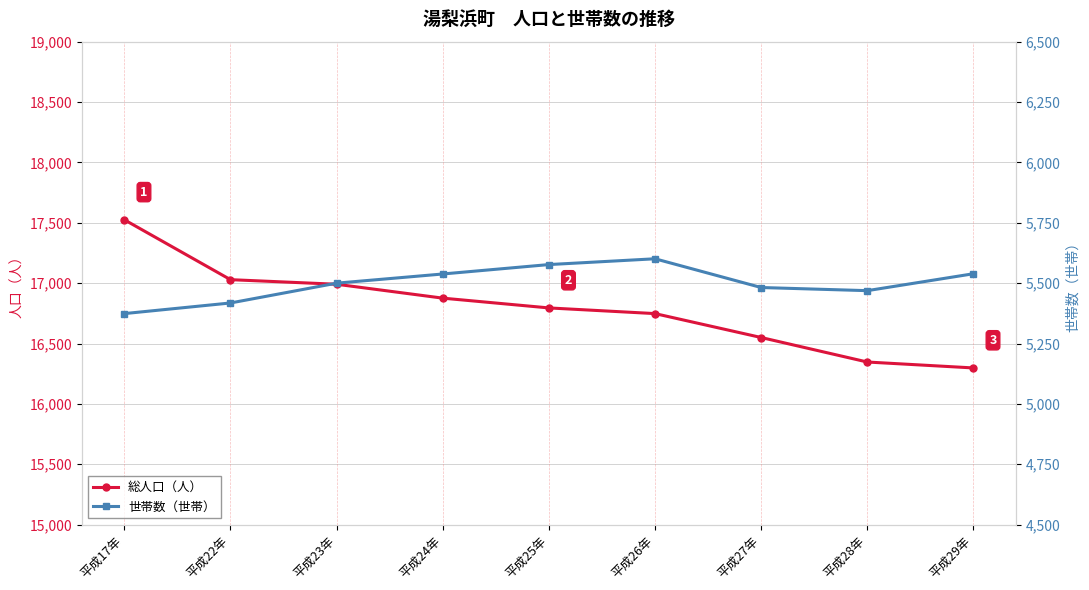

Is it true that 総人口（人） equals 16298 at 平成29年?

True